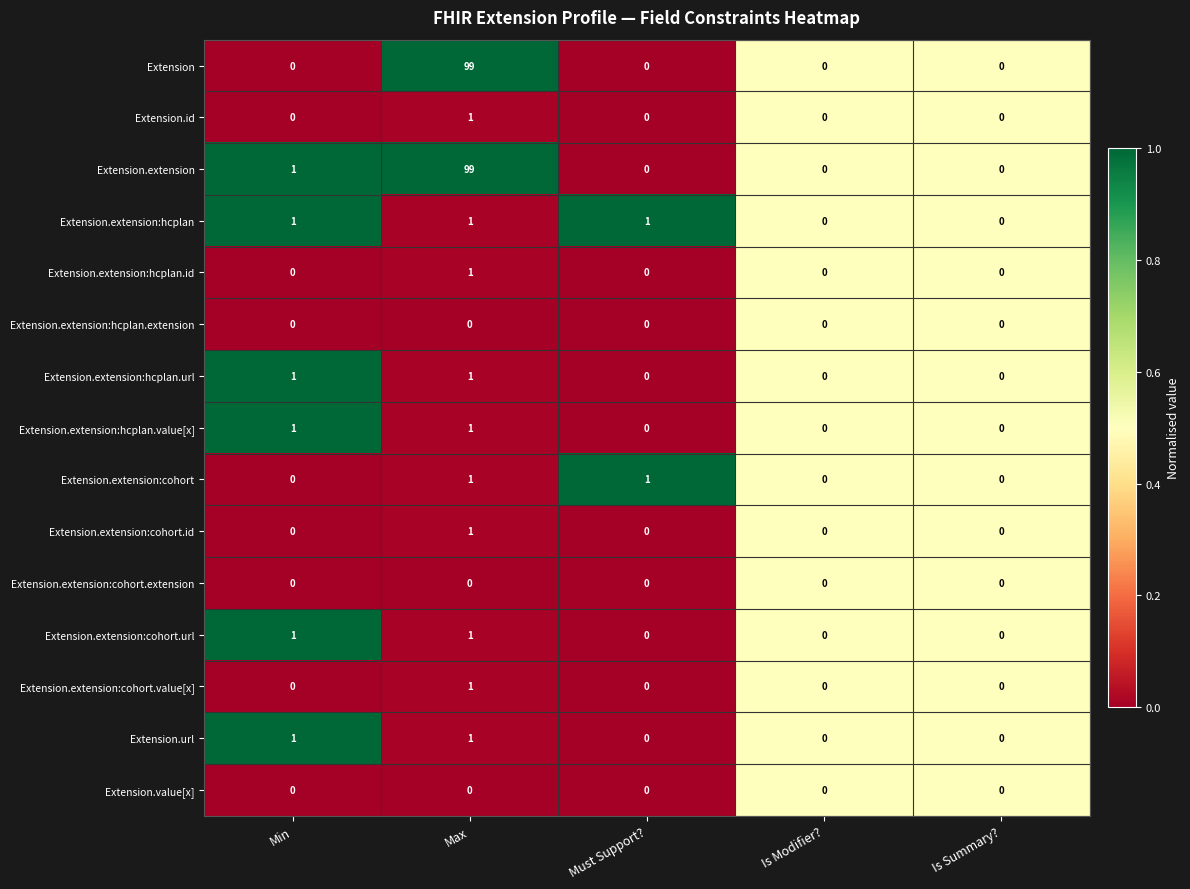

At which category is the sum across all series the highest?

Max